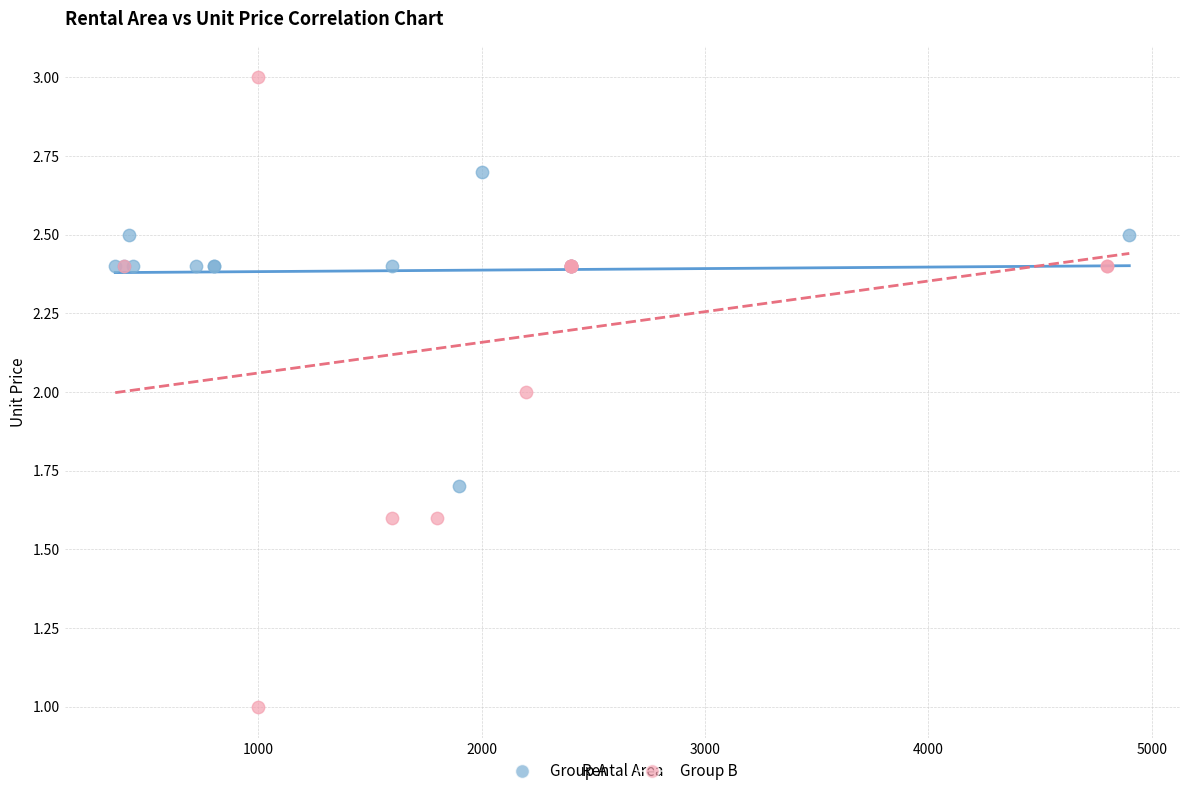

Which series reaches the minimum Y coordinate?

Group B